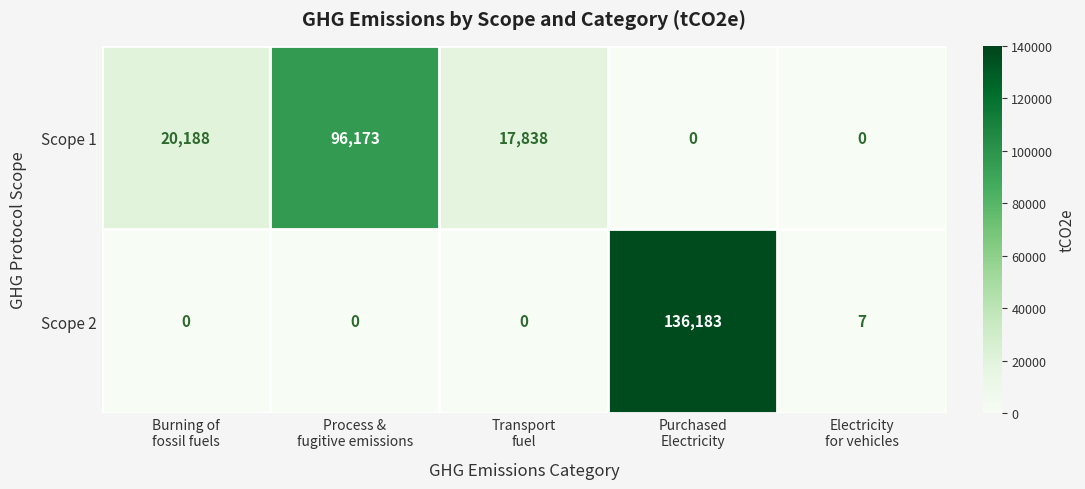

Which series has the largest total across all categories?

Scope 2